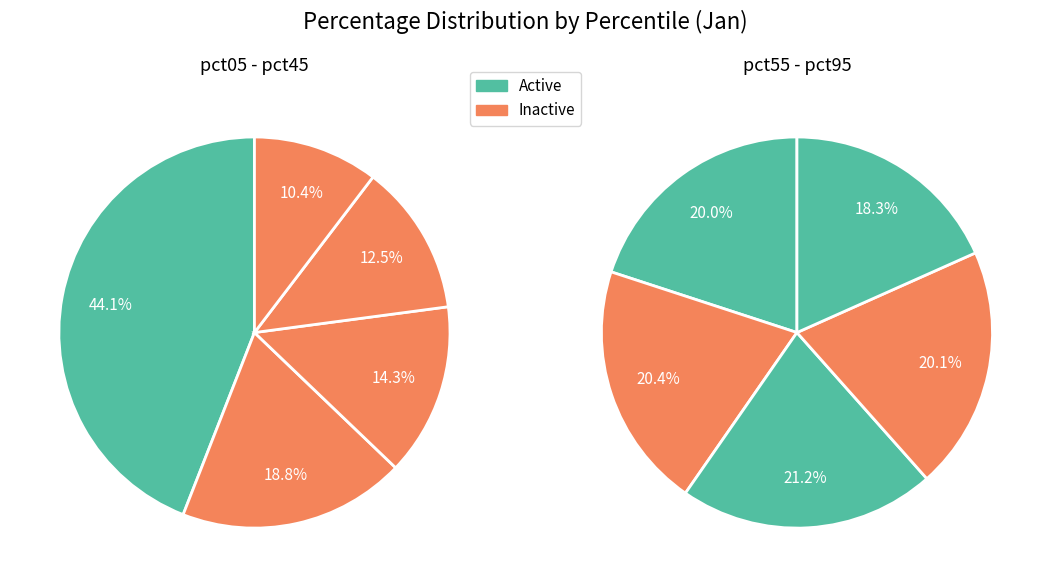

How many slices are in this pie chart?

10